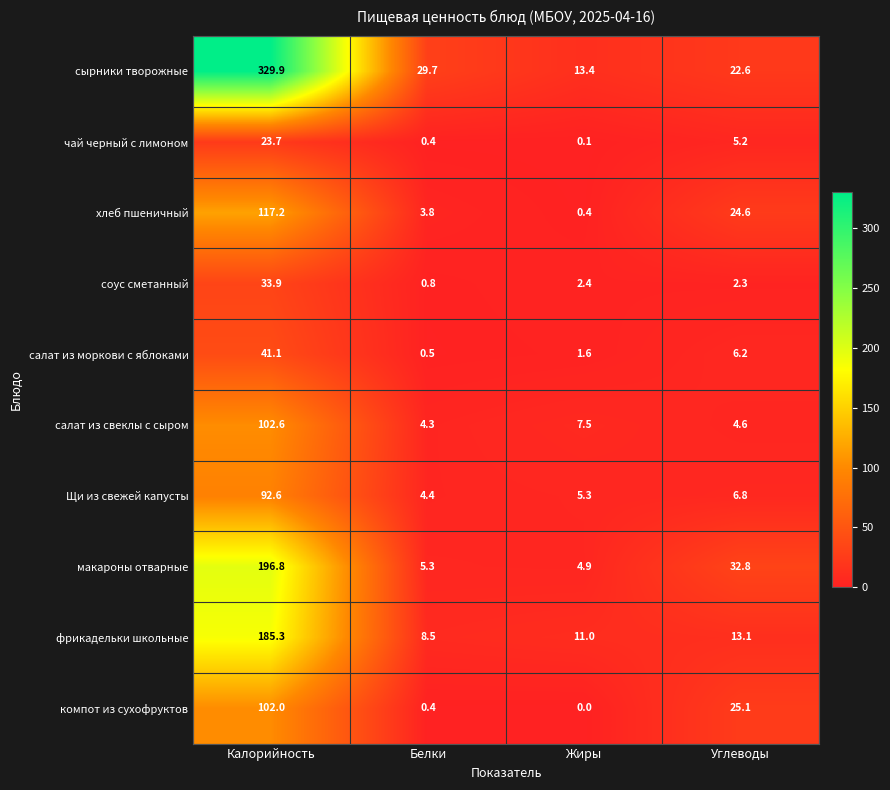

Is the value of сырники творожные at Белки greater than the value of макароны отварные at Углеводы?

No